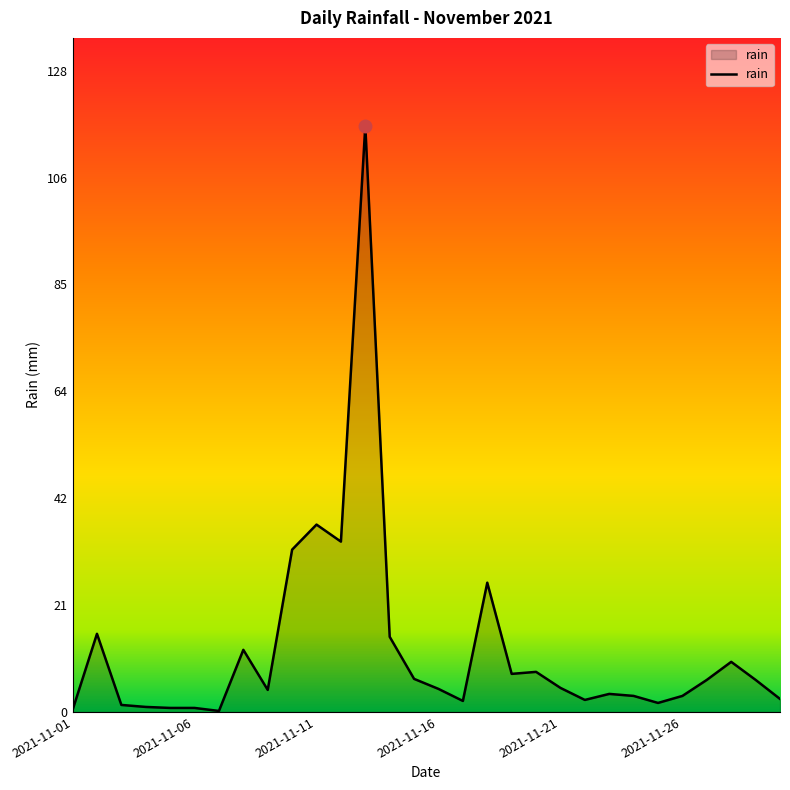

What is the greatest value displayed?

117.0